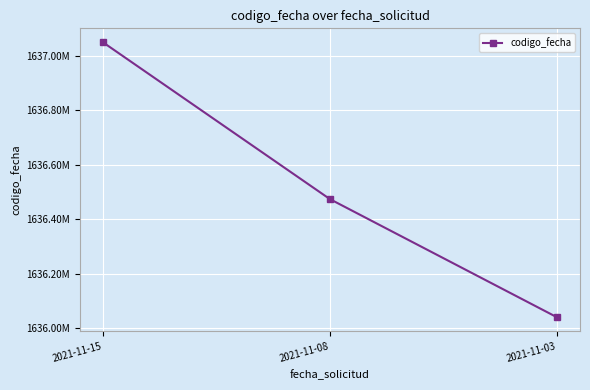

Is this an area chart (filled region under the line)?

No